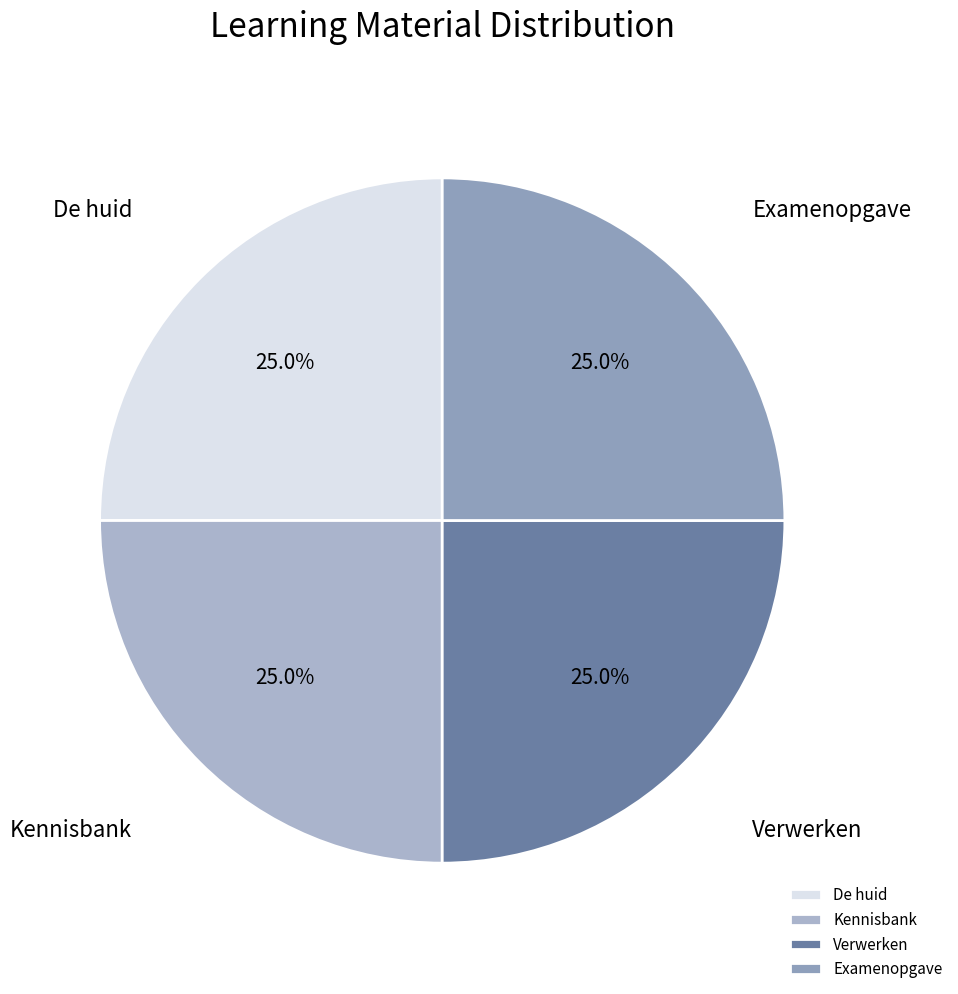

What is the ratio of the value at De huid to the value at Examenopgave?

1.0